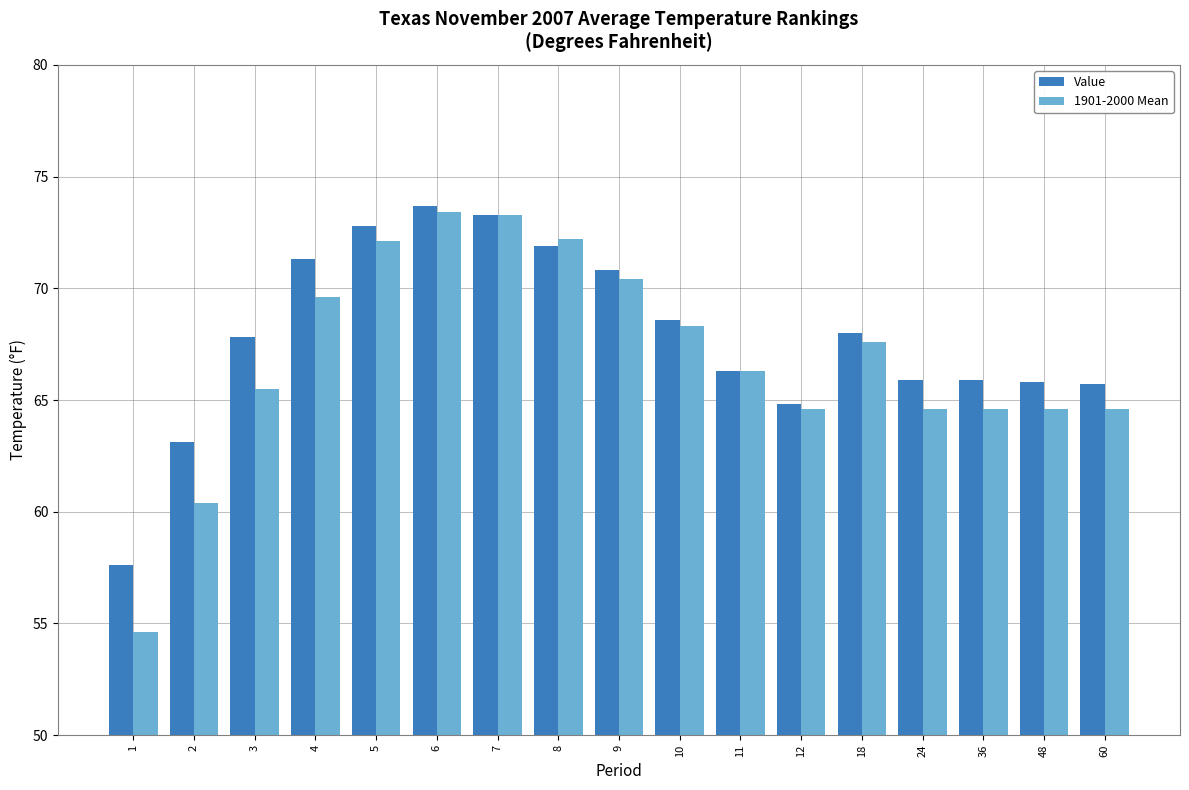

At which label does 1901-2000 Mean first exceed 66?

4